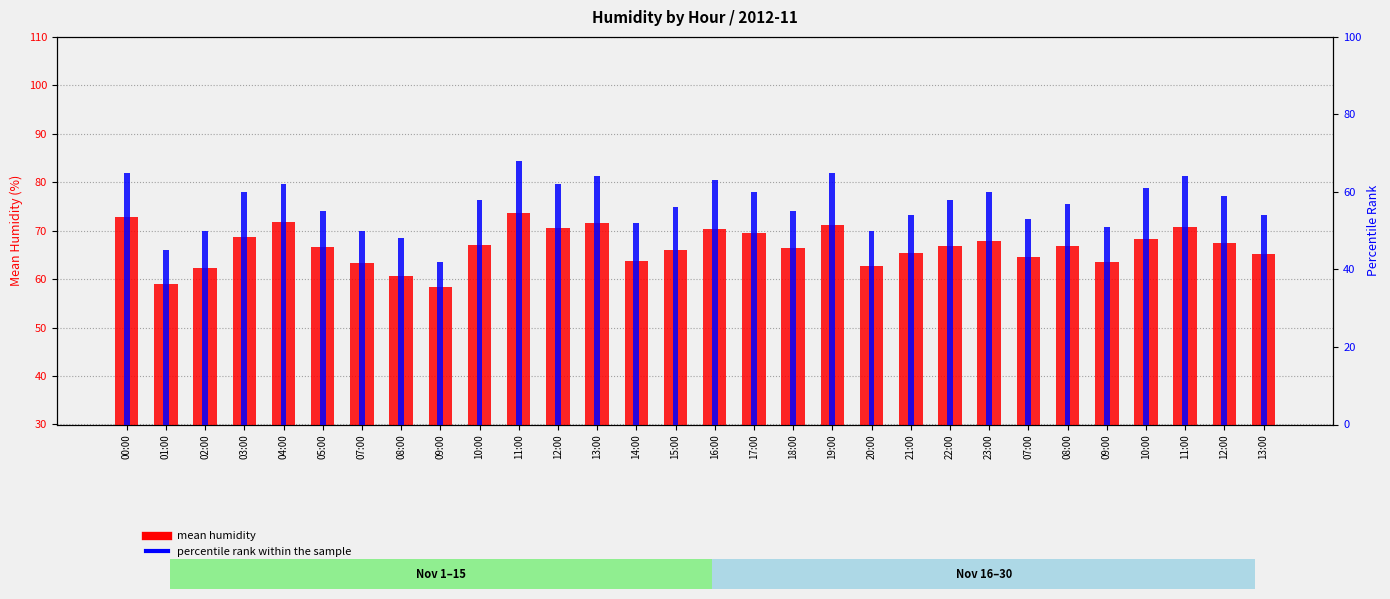

The mean humidity series shows 70.2 at 16:00. True or false?

True